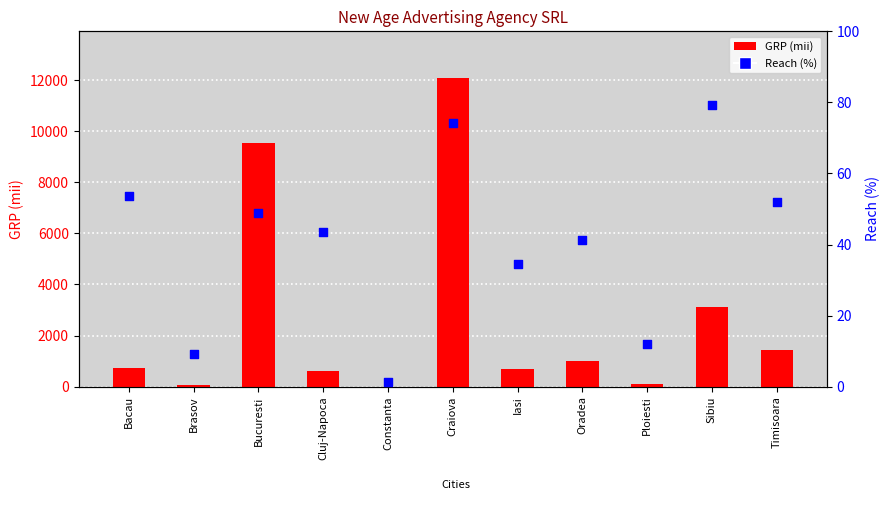

At how many categories does at least one series exceed 7337?

2